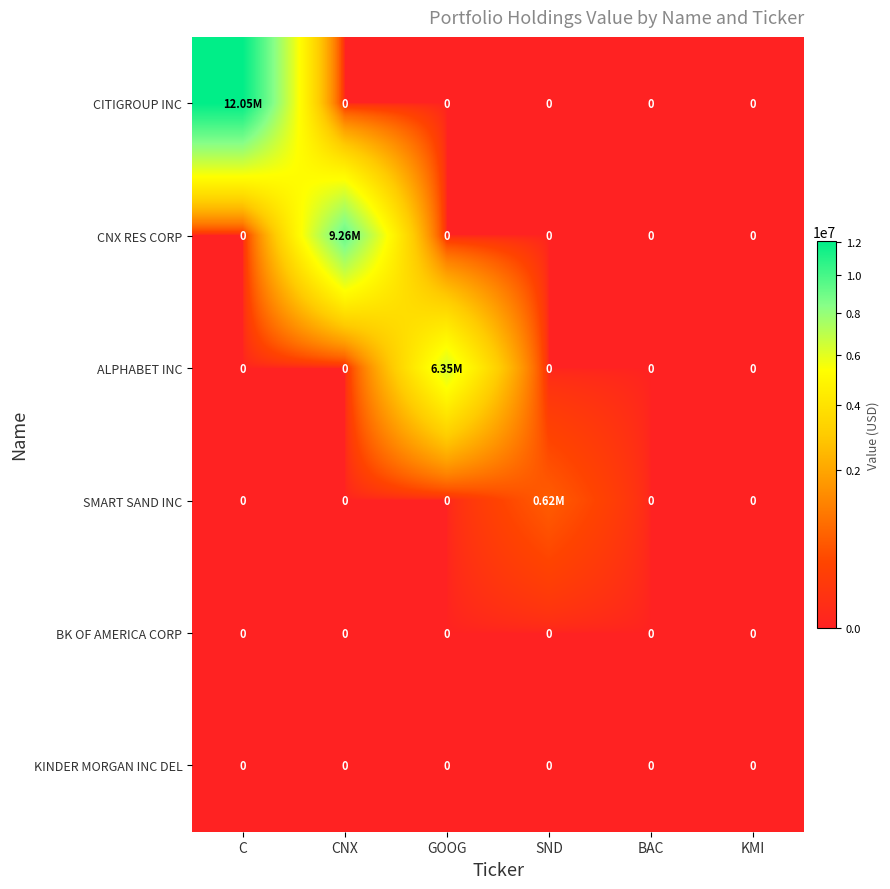

Which category has the highest value in the ALPHABET INC series?

GOOG